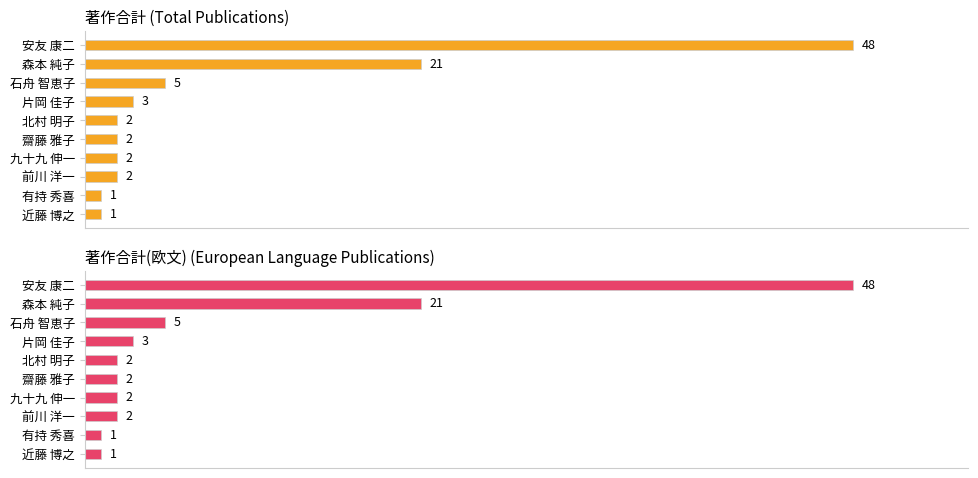

What is the difference between the maximum and minimum values in the 著作合計 series?

47